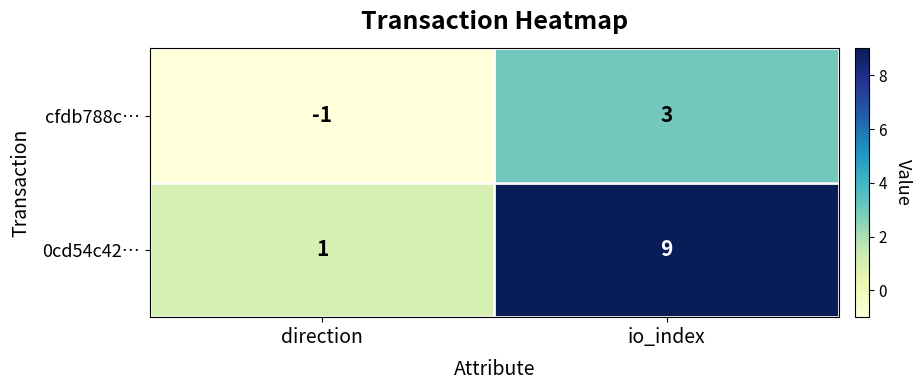

Read the 0cd54c42… value at io_index.

9